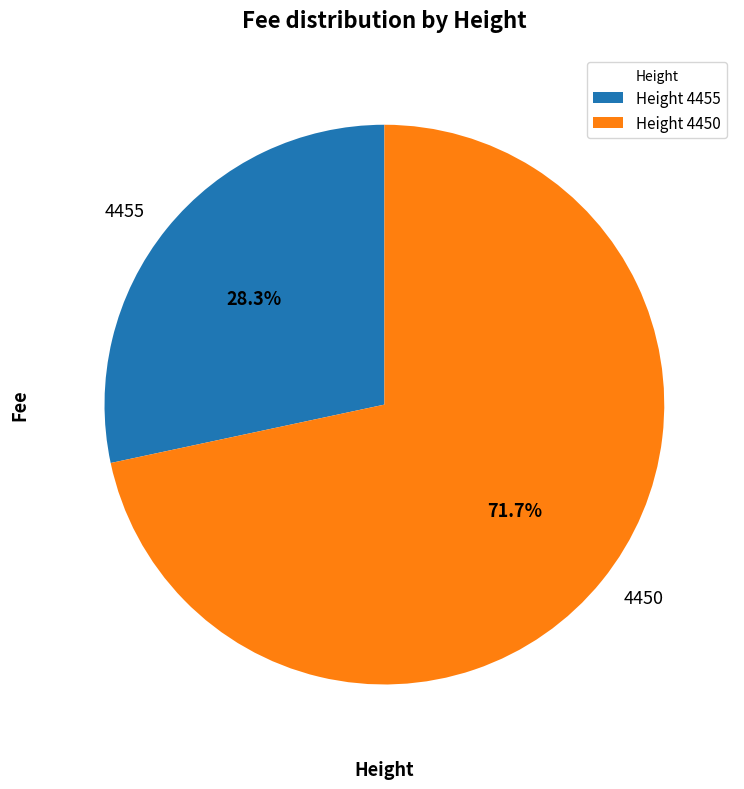

Does 4455 represent more than half of the total?

No